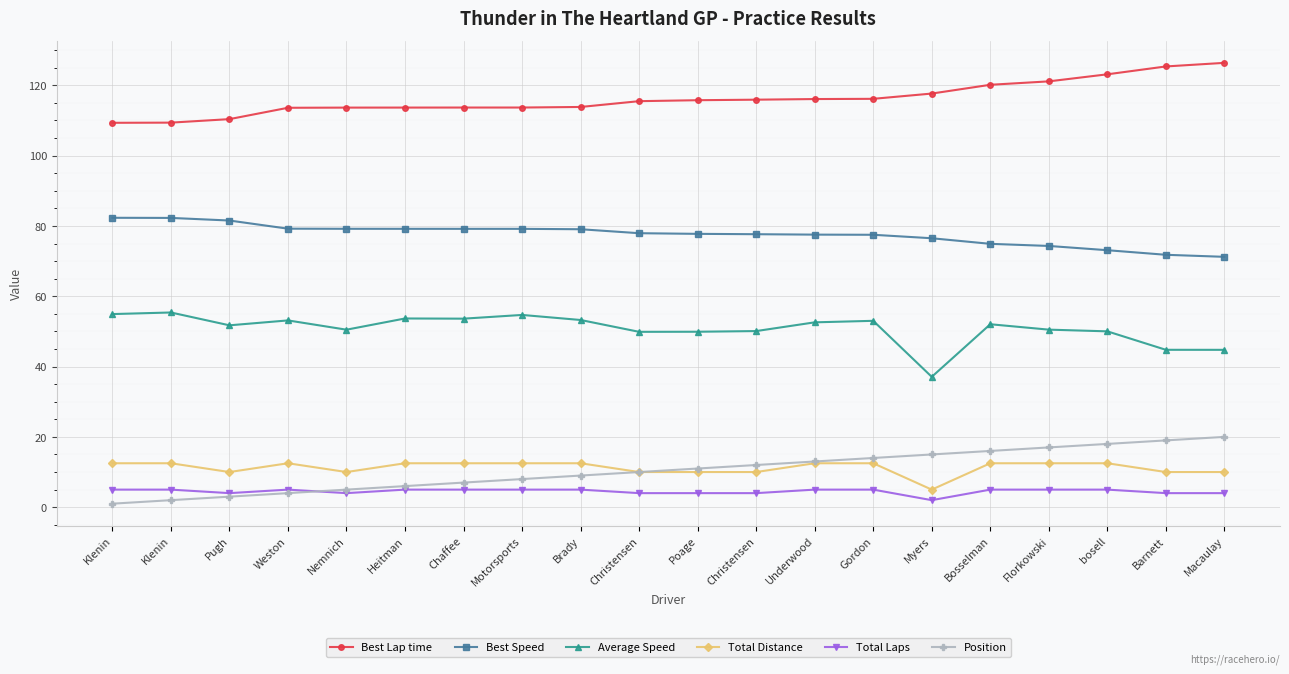

Reading left to right, extract all data points from this chart.

Best Lap time: Klenin=109.3	Klenin=109.4	Pugh=110.4	Weston=113.6	Nemnich=113.7	Heitman=113.7	Chaffee=113.7	Motorsports=113.7	Brady=113.8	Christensen=115.5	Poage=115.8	Christensen=115.9	Underwood=116.1	Gordon=116.2	Myers=117.7	Bosselman=120.1	Florkowski=121.1	bosell=123.1	Barnett=125.4	Macaulay=126.4
Best Speed: Klenin=82.3	Klenin=82.3	Pugh=81.5	Weston=79.2	Nemnich=79.2	Heitman=79.2	Chaffee=79.2	Motorsports=79.2	Brady=79.1	Christensen=77.9	Poage=77.7	Christensen=77.6	Underwood=77.5	Gordon=77.5	Myers=76.5	Bosselman=74.9	Florkowski=74.3	bosell=73.1	Barnett=71.8	Macaulay=71.2
Average Speed: Klenin=54.9	Klenin=55.4	Pugh=51.7	Weston=53.1	Nemnich=50.5	Heitman=53.7	Chaffee=53.6	Motorsports=54.7	Brady=53.2	Christensen=49.9	Poage=49.9	Christensen=50.1	Underwood=52.6	Gordon=53.0	Myers=37.1	Bosselman=52.0	Florkowski=50.5	bosell=50.0	Barnett=44.8	Macaulay=44.8
Total Distance: Klenin=12.5	Klenin=12.5	Pugh=10.0	Weston=12.5	Nemnich=10.0	Heitman=12.5	Chaffee=12.5	Motorsports=12.5	Brady=12.5	Christensen=10.0	Poage=10.0	Christensen=10.0	Underwood=12.5	Gordon=12.5	Myers=5.0	Bosselman=12.5	Florkowski=12.5	bosell=12.5	Barnett=10.0	Macaulay=10.0
Total Laps: Klenin=5.0	Klenin=5.0	Pugh=4.0	Weston=5.0	Nemnich=4.0	Heitman=5.0	Chaffee=5.0	Motorsports=5.0	Brady=5.0	Christensen=4.0	Poage=4.0	Christensen=4.0	Underwood=5.0	Gordon=5.0	Myers=2.0	Bosselman=5.0	Florkowski=5.0	bosell=5.0	Barnett=4.0	Macaulay=4.0
Position: Klenin=1.0	Klenin=2.0	Pugh=3.0	Weston=4.0	Nemnich=5.0	Heitman=6.0	Chaffee=7.0	Motorsports=8.0	Brady=9.0	Christensen=10.0	Poage=11.0	Christensen=12.0	Underwood=13.0	Gordon=14.0	Myers=15.0	Bosselman=16.0	Florkowski=17.0	bosell=18.0	Barnett=19.0	Macaulay=20.0